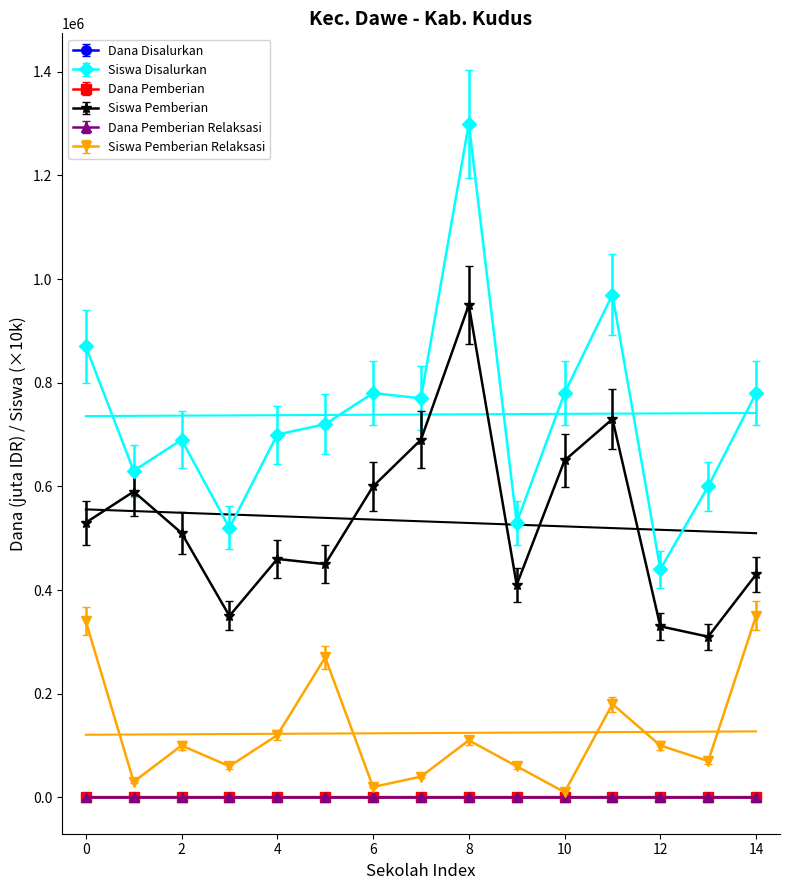

What is the sum of all Dana Disalurkan values?

460.6